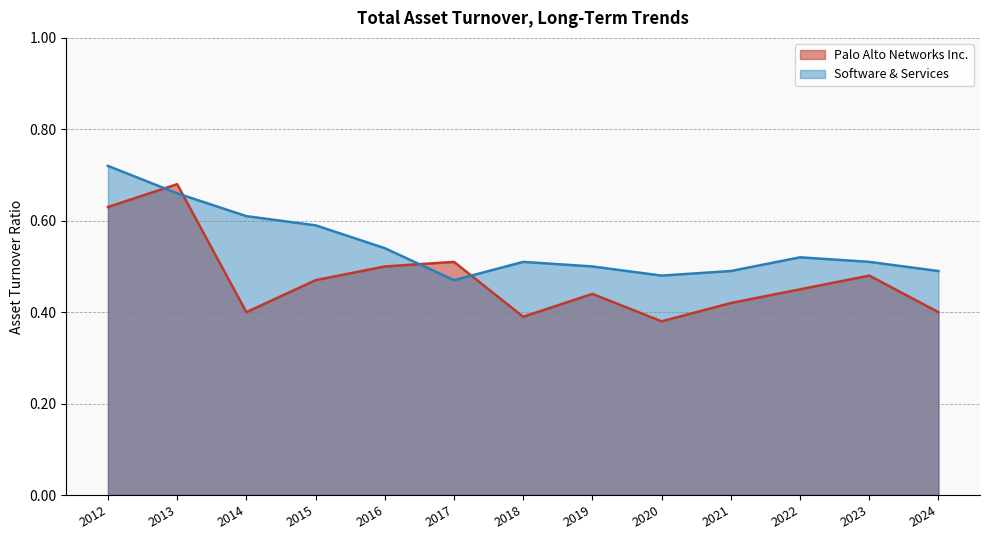

How many interior local peaks does the Software & Services series have?

2